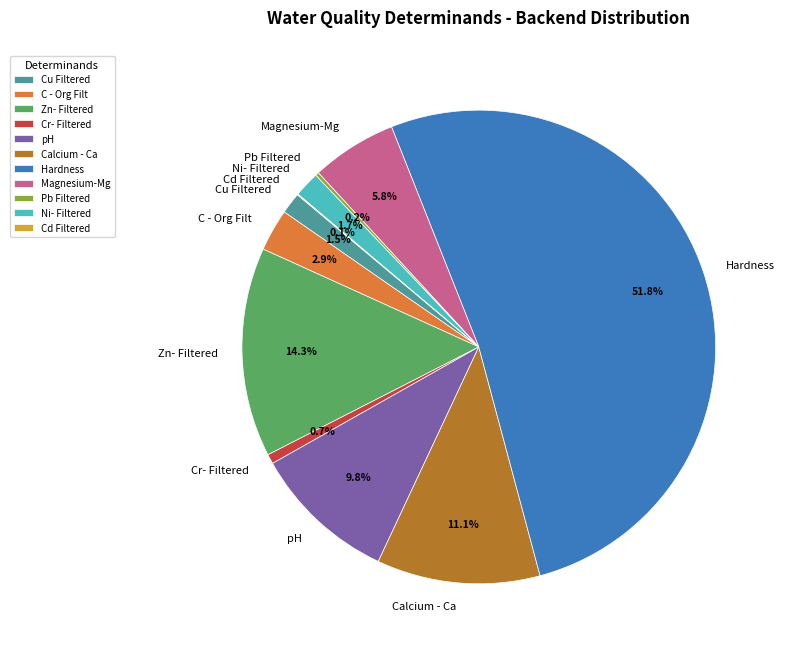

True or false: Magnesium-Mg accounts for 6% of the total.

True